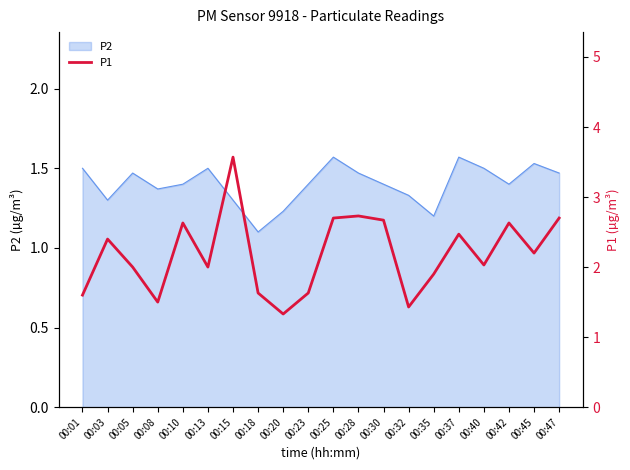

The value of P2 at 00:01 is 0.8. True or false?

False